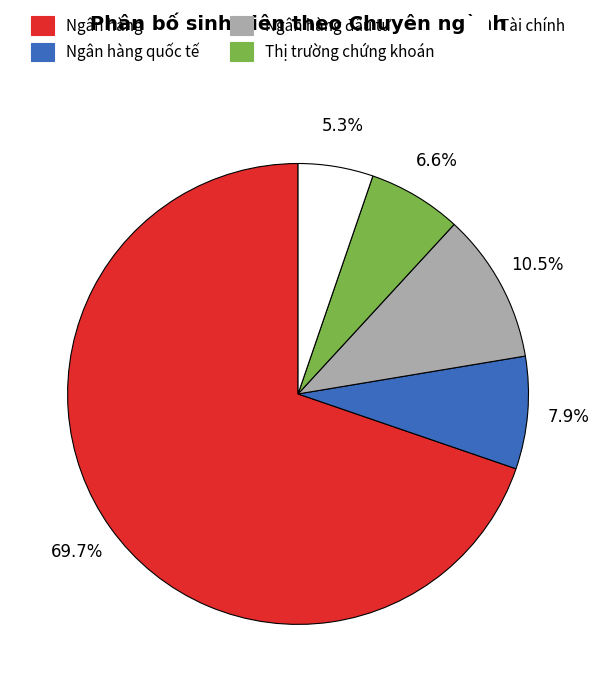

To the nearest percent, what is the difference between the largest and smallest slice percentages?

64%